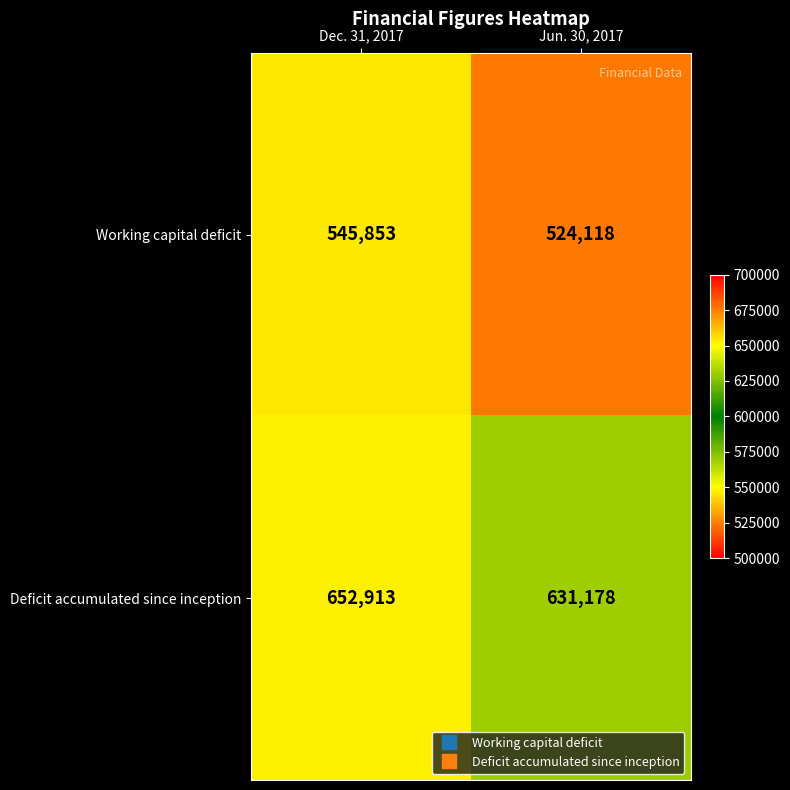

What is the maximum value shown in the chart?

652913